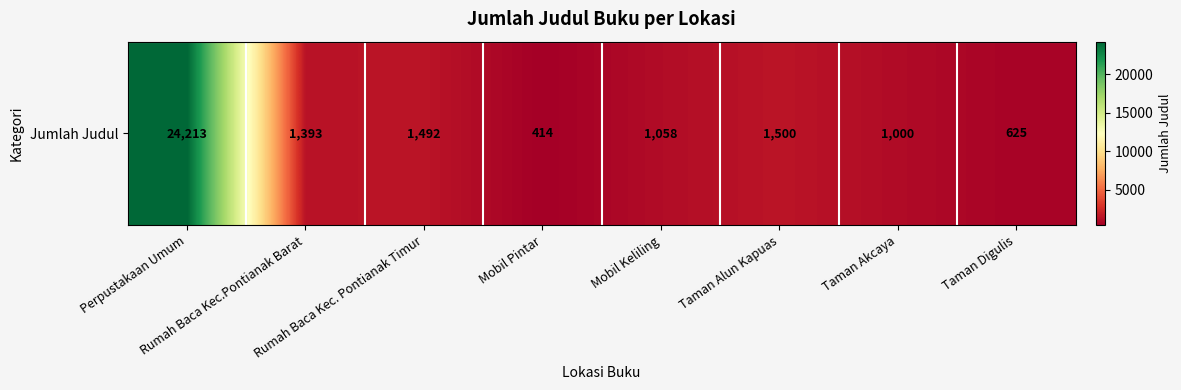

Count the number of data series in this chart.

1